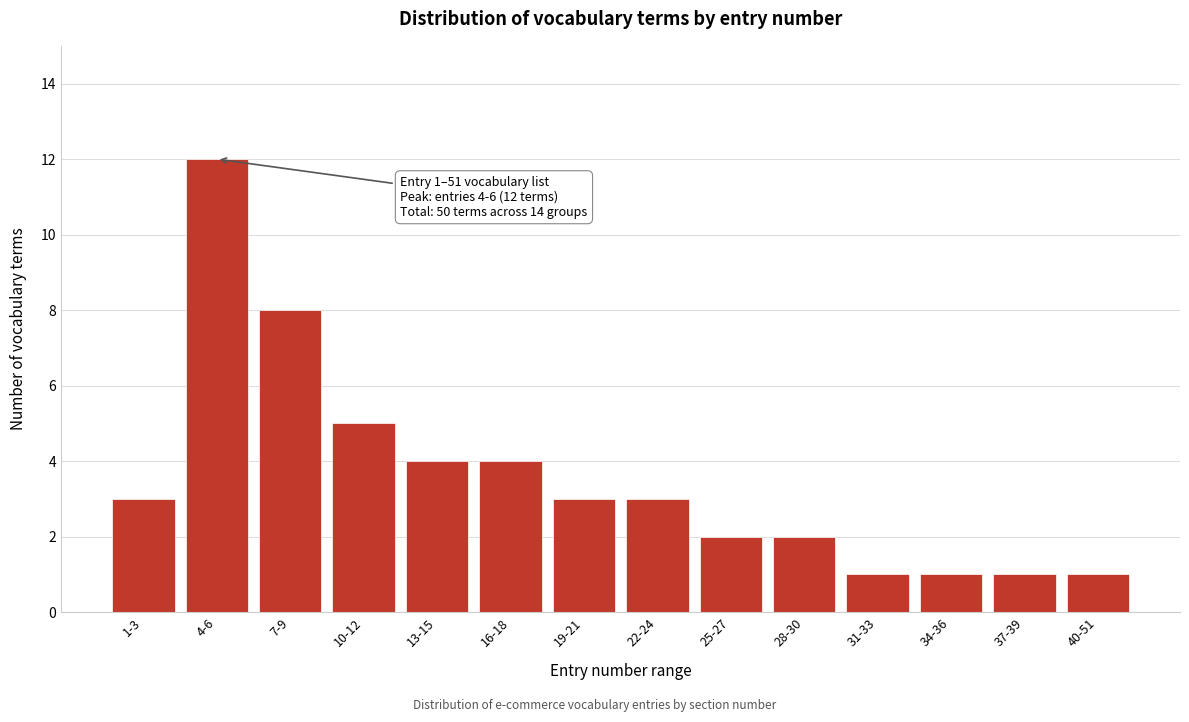

Reading left to right, transcribe all the data shown in this chart.

1-3=3	4-6=12	7-9=8	10-12=5	13-15=4	16-18=4	19-21=3	22-24=3	25-27=2	28-30=2	31-33=1	34-36=1	37-39=1	40-51=1